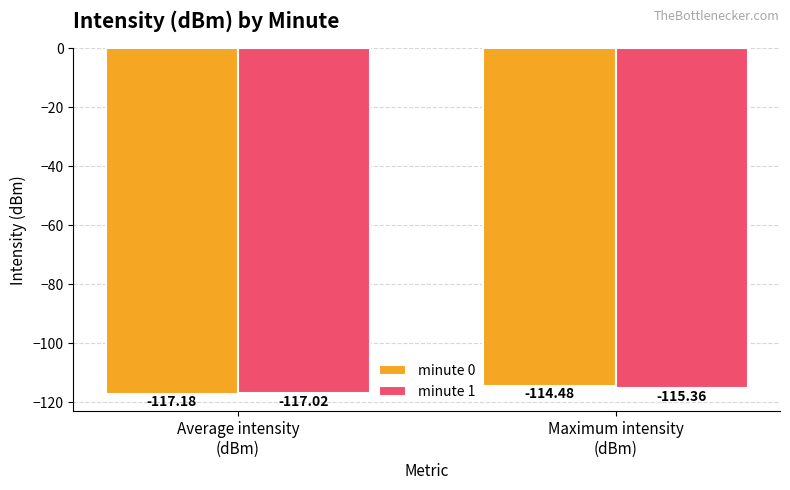

Reading left to right, transcribe all the data shown in this chart.

minute 0: -117.2	-114.5
minute 1: -117.0	-115.4